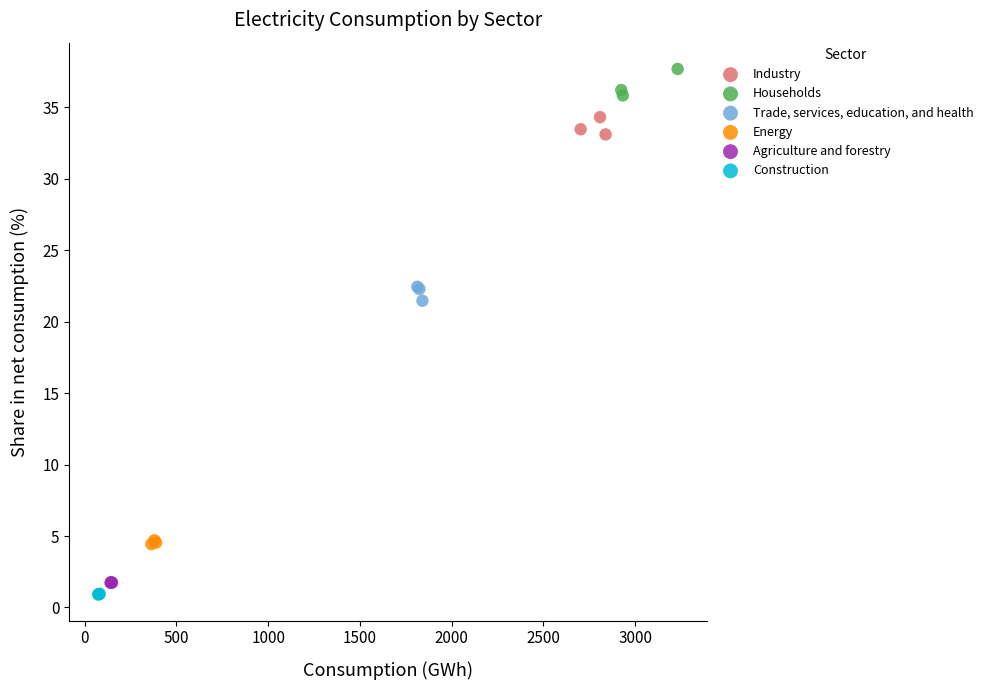

What are all the series names shown in the legend?

Industry, Households, Trade, services, education, and health, Energy, Agriculture and forestry, Construction